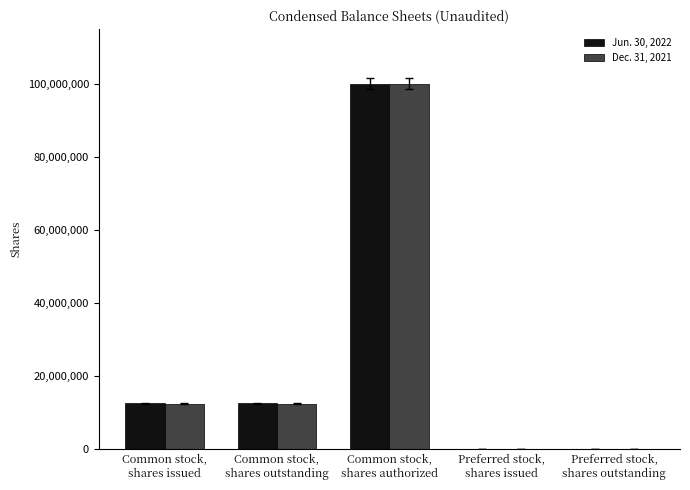

What is the greatest value displayed?

100000000